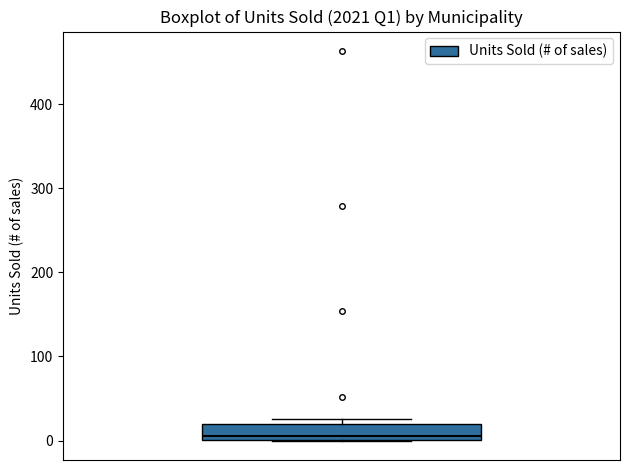

Transcribe this box plot: give where the median line is, the range the box spans, and where the two whiskers end, as read against the y-axis. The values are not printed on the chart, so give them approximately, as read against the axis.

median 10, box 0 to 20, whiskers 0 to 30